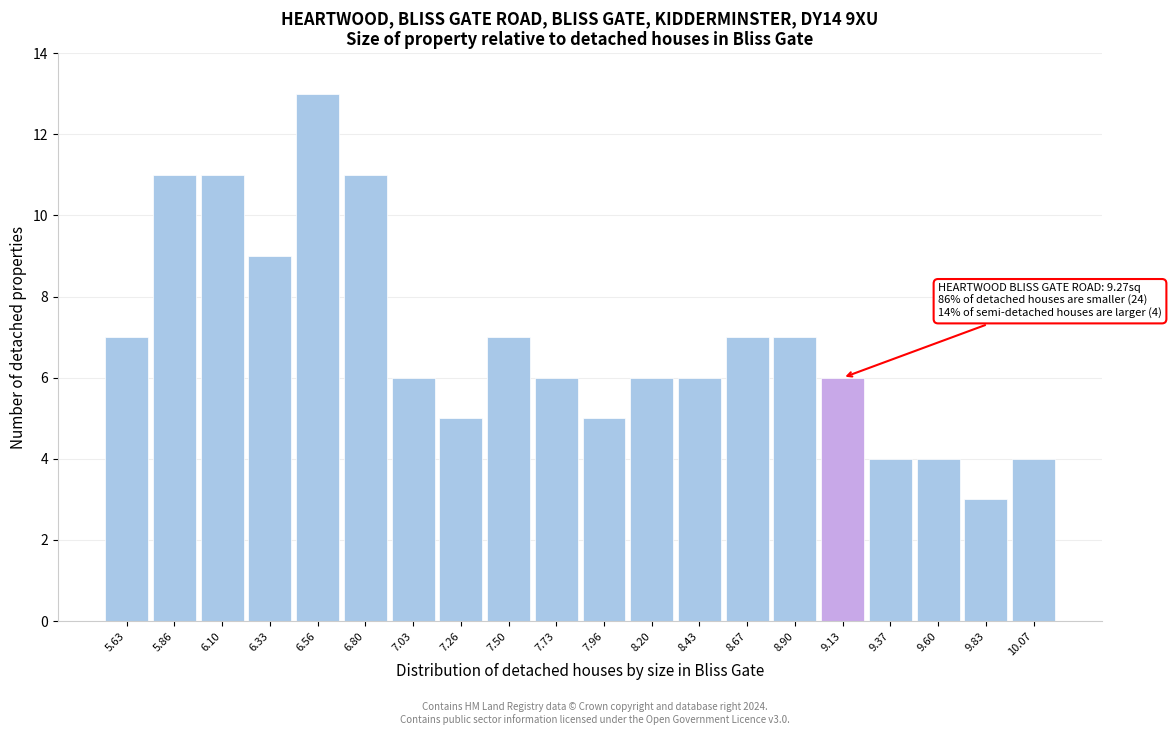

Reading left to right, transcribe all the data shown in this chart.

5.63=7	5.86=11	6.10=11	6.33=9	6.56=13	6.80=11	7.03=6	7.26=5	7.50=7	7.73=6	7.96=5	8.20=6	8.43=6	8.67=7	8.90=7	9.13=6	9.37=4	9.60=4	9.83=3	10.07=4